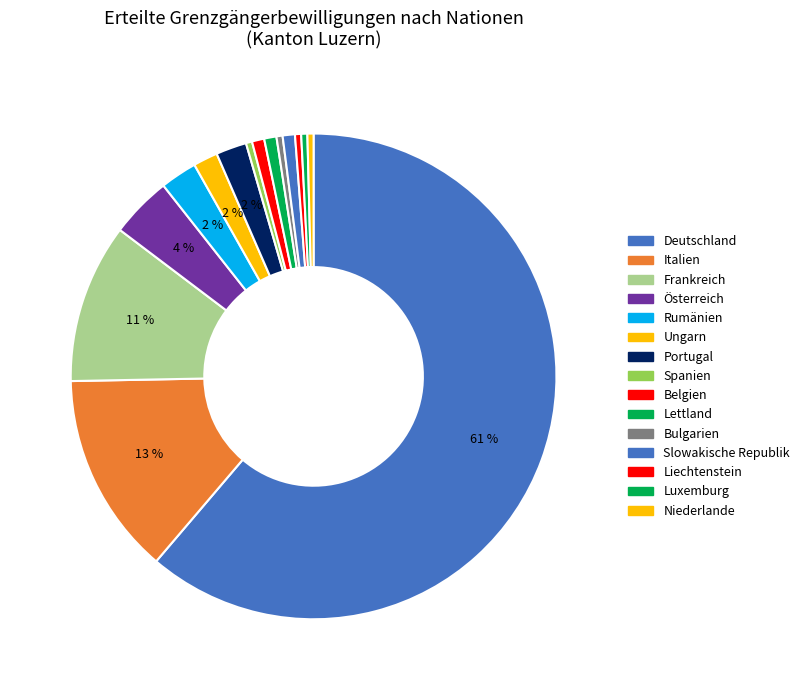

What is the change in value from Deutschland to Spanien?

-149